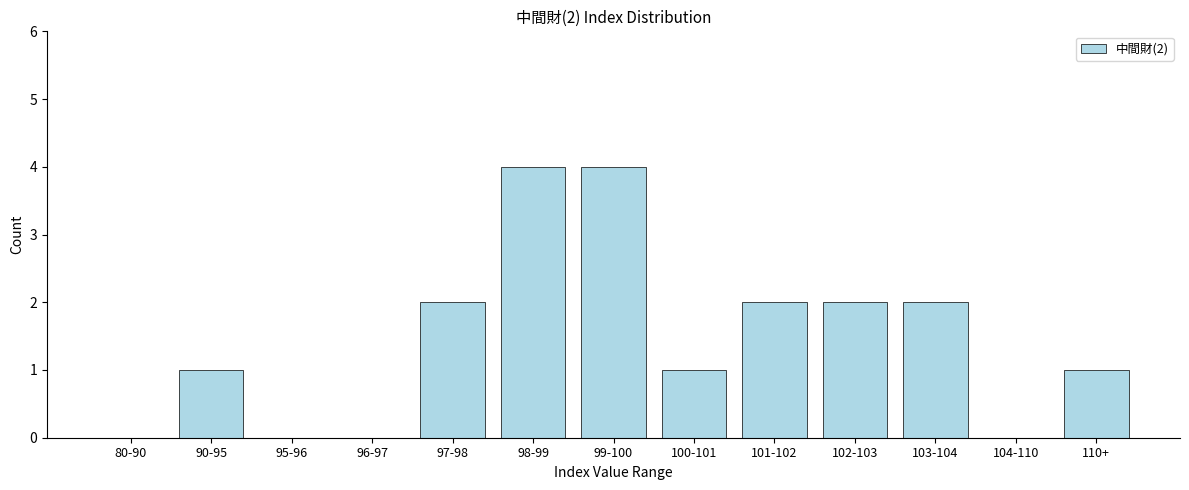

Reading left to right, transcribe all the data shown in this chart.

80-90=0	90-95=1	95-96=0	96-97=0	97-98=2	98-99=4	99-100=4	100-101=1	101-102=2	102-103=2	103-104=2	104-110=0	110+=1